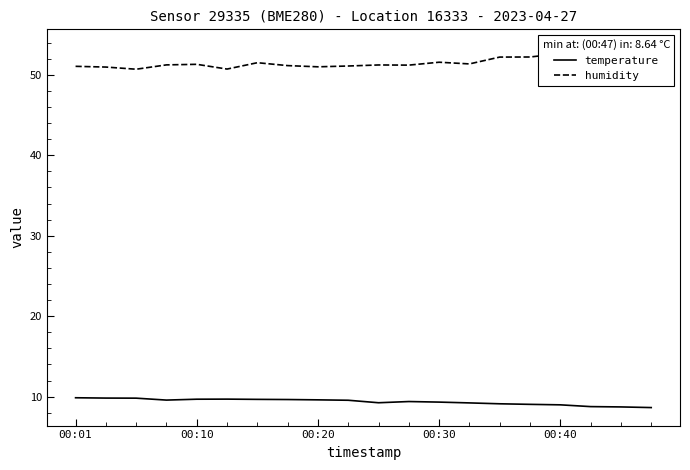

True or false: temperature and humidity cross at least once.

False